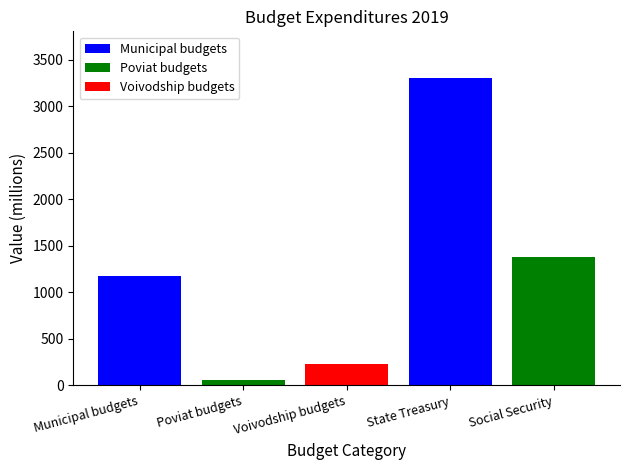

The value at Social Security is 1386. True or false?

True